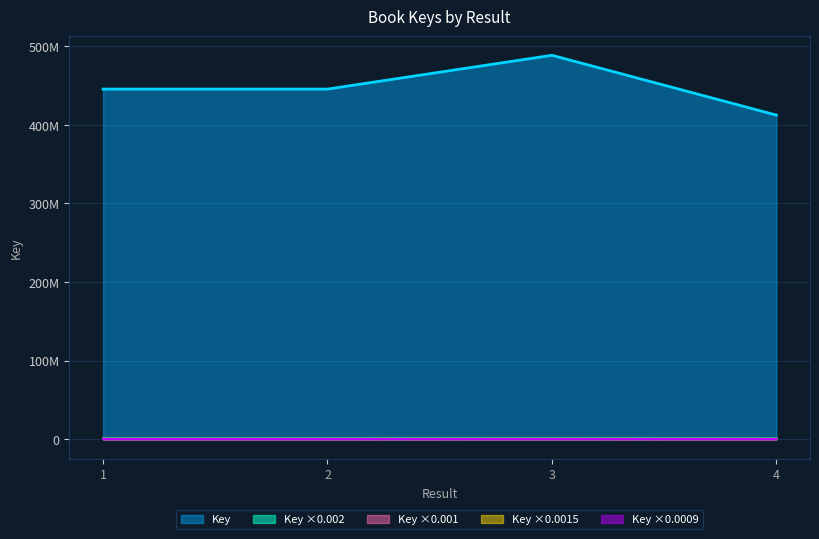

How many data points are less than 400807?

2